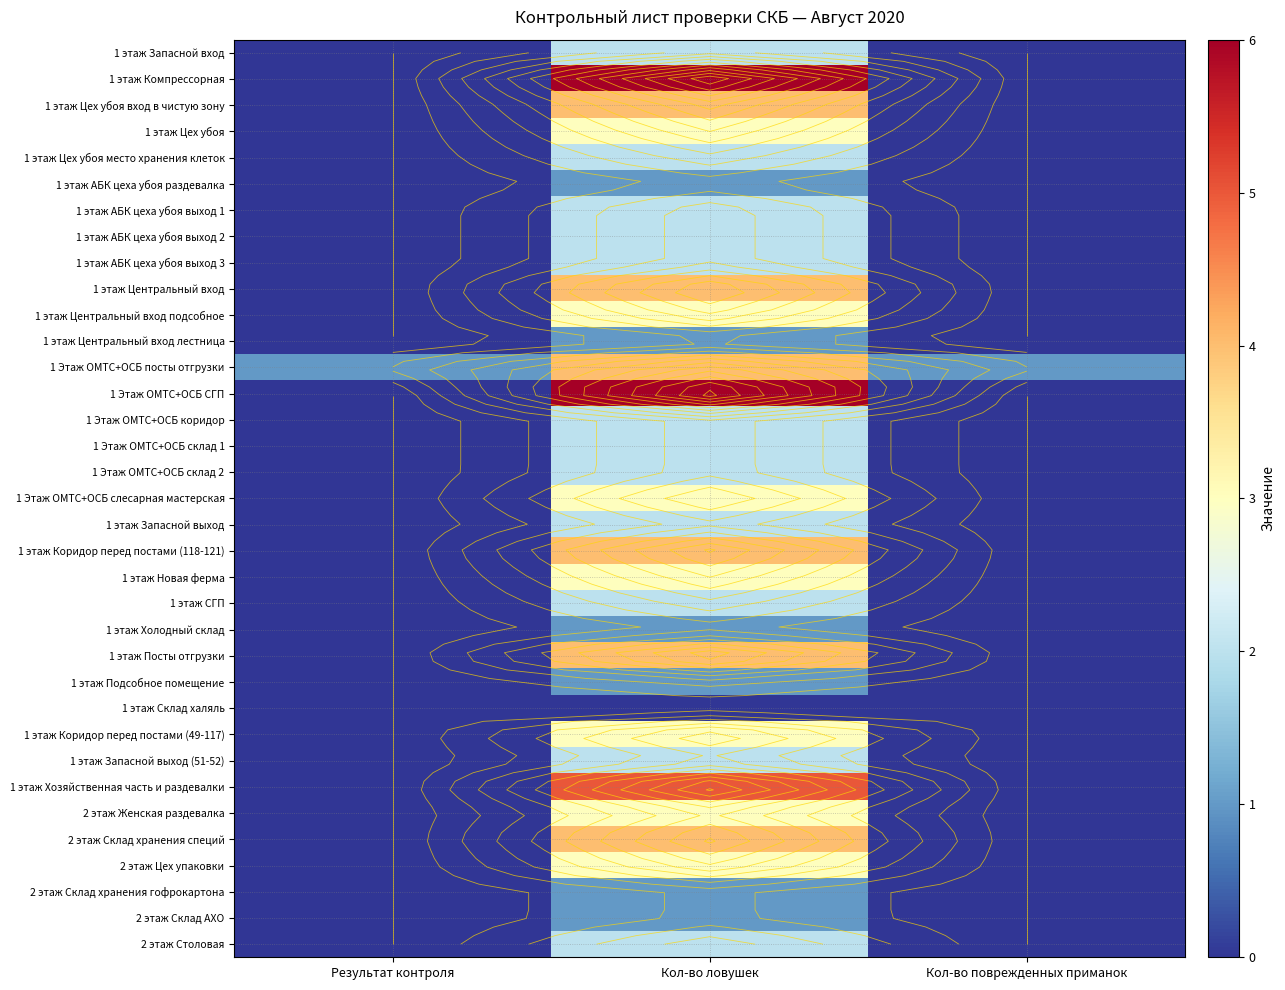

Is the value of 1 этаж АБК цеха убоя выход 3 at Кол-во ловушек greater than the value of 2 этаж Склад АХО at Результат контроля?

Yes